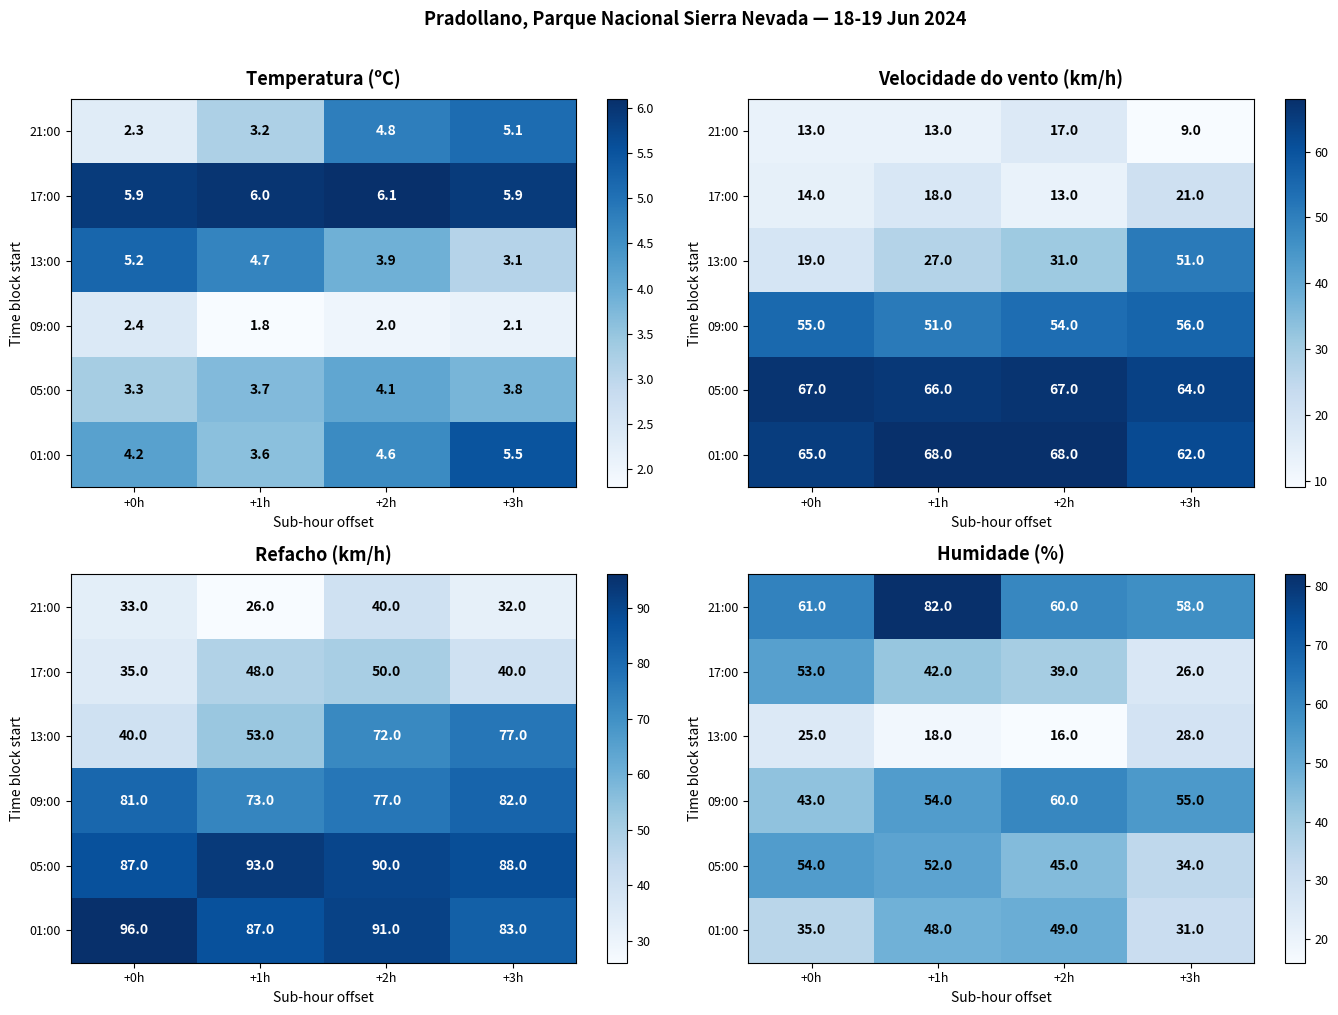

At how many categories does at least one series exceed 49?

4